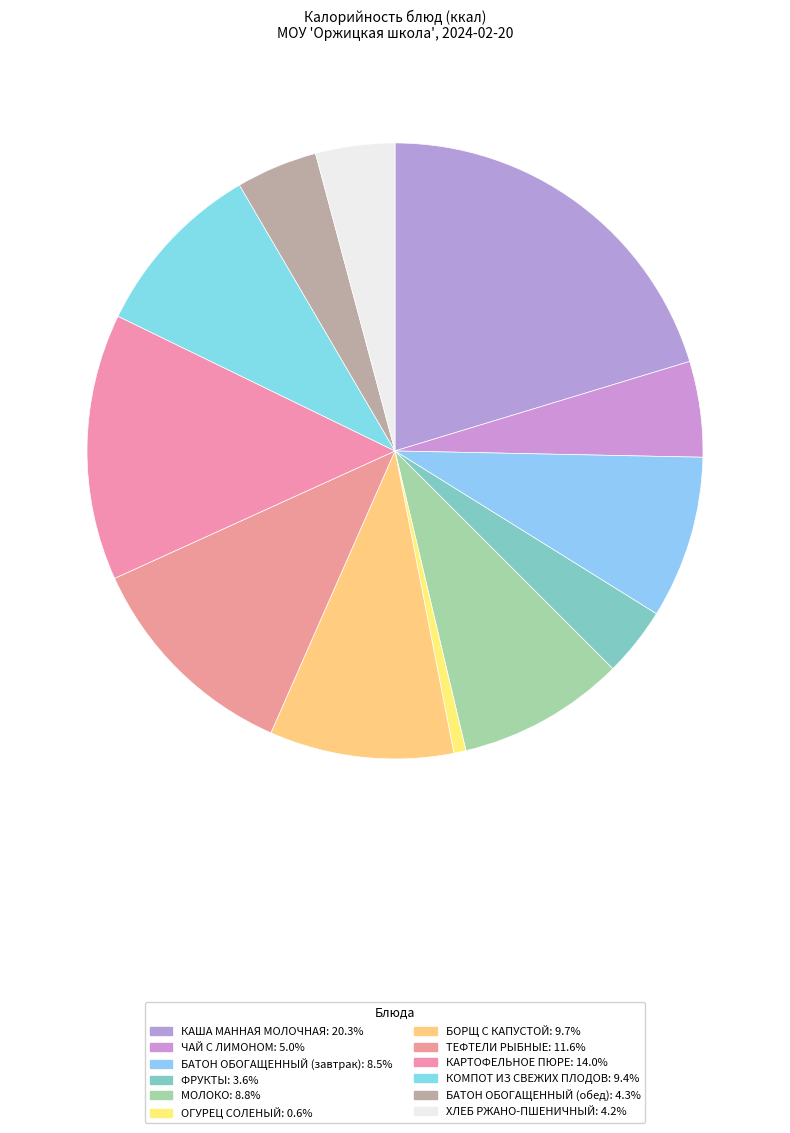

True or false: БАТОН ОБОГАЩЕННЫЙ (завтрак) accounts for 9% of the total.

True